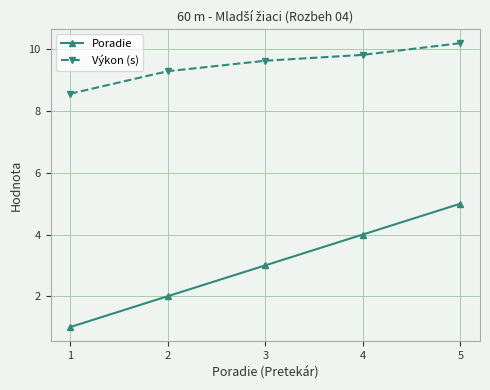

Does the chart display data point markers on the line(s)?

Yes